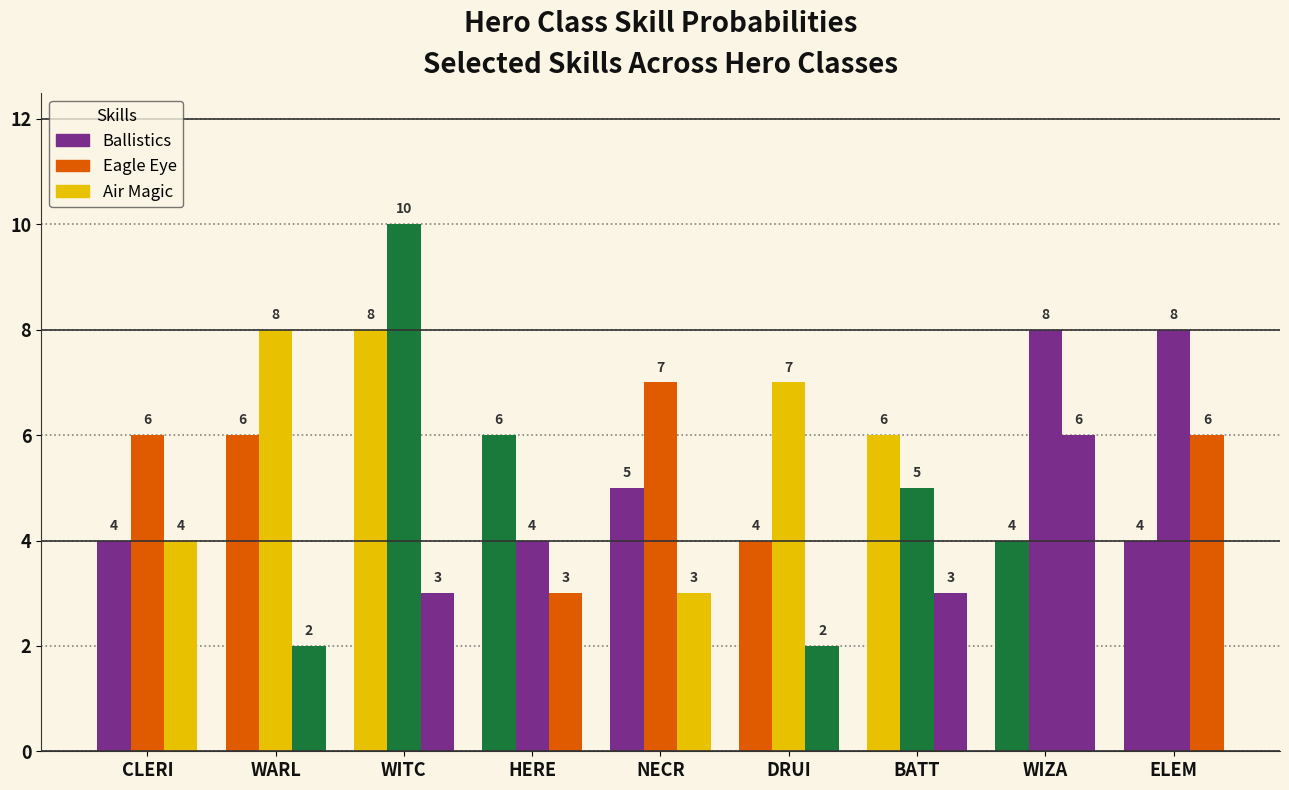

At how many categories does at least one series exceed 7?

4